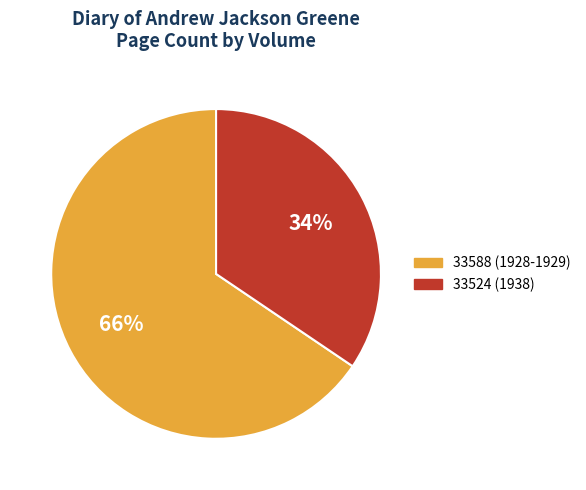

Rank the categories by value from highest to lowest.

33588 (1928-1929), 33524 (1938)